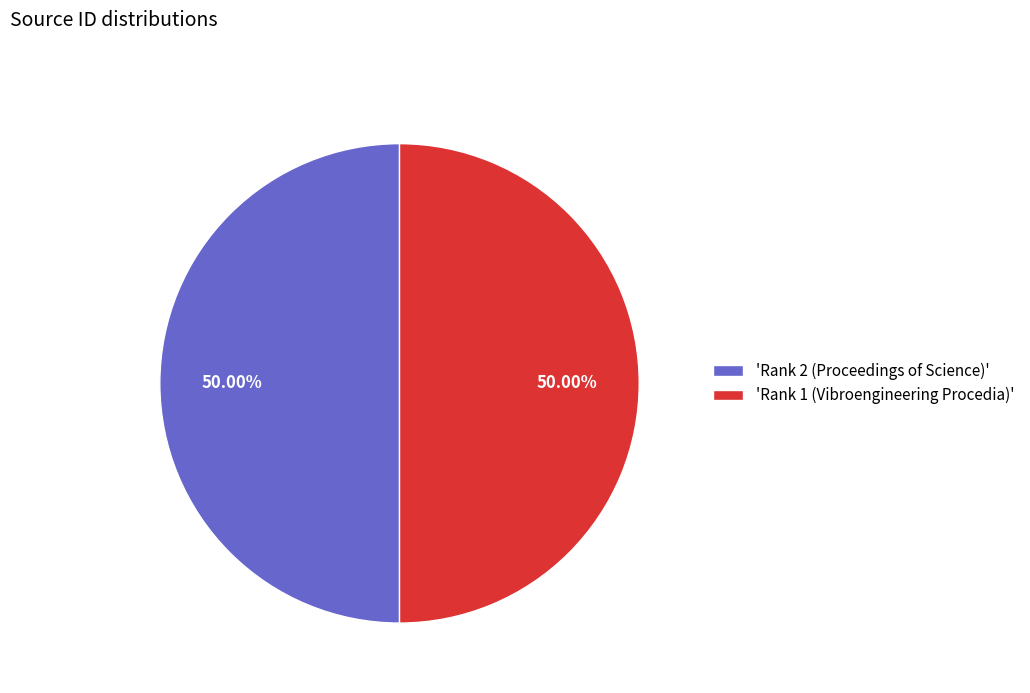

Approximately how many times larger is the value at 'Rank 2 (Proceedings of Science)' compared to 'Rank 1 (Vibroengineering Procedia)'?

1.0